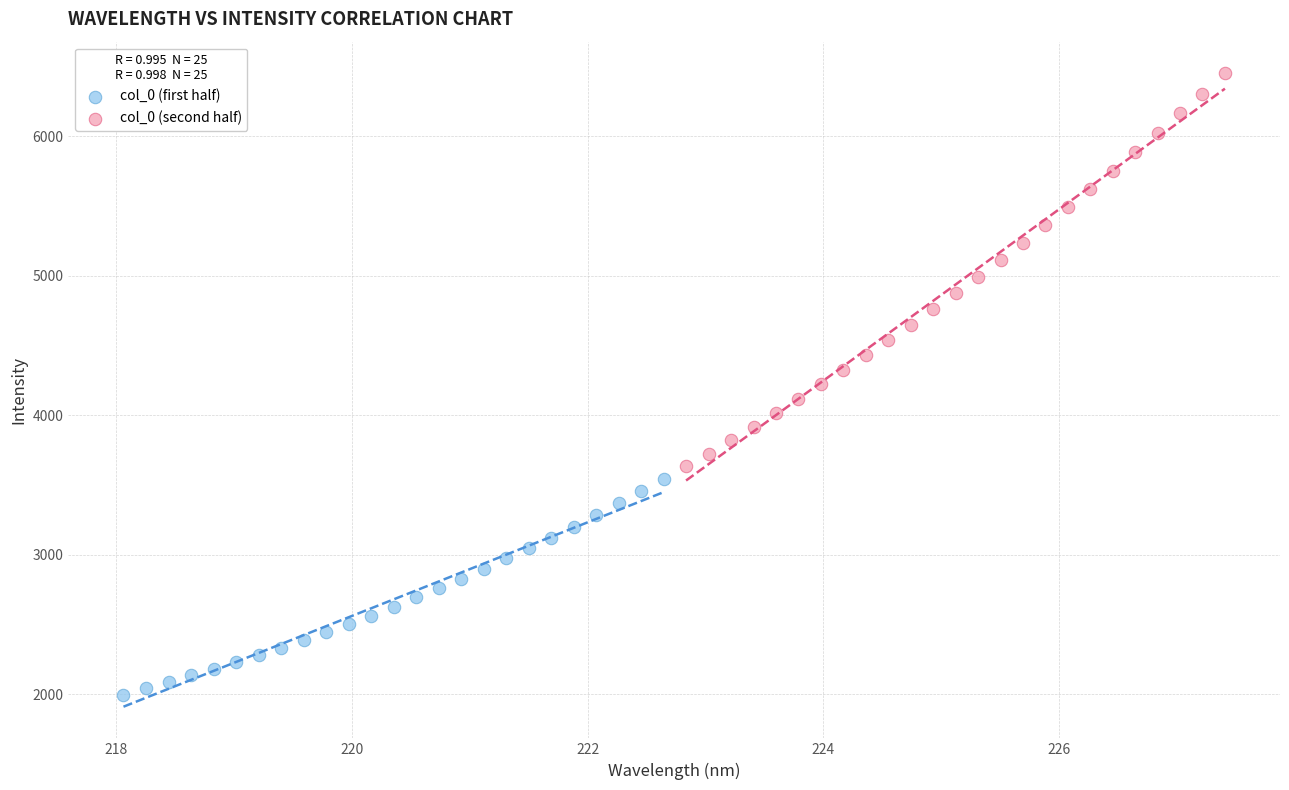

Which series has the widest spread of Y values?

col_0 (second half)